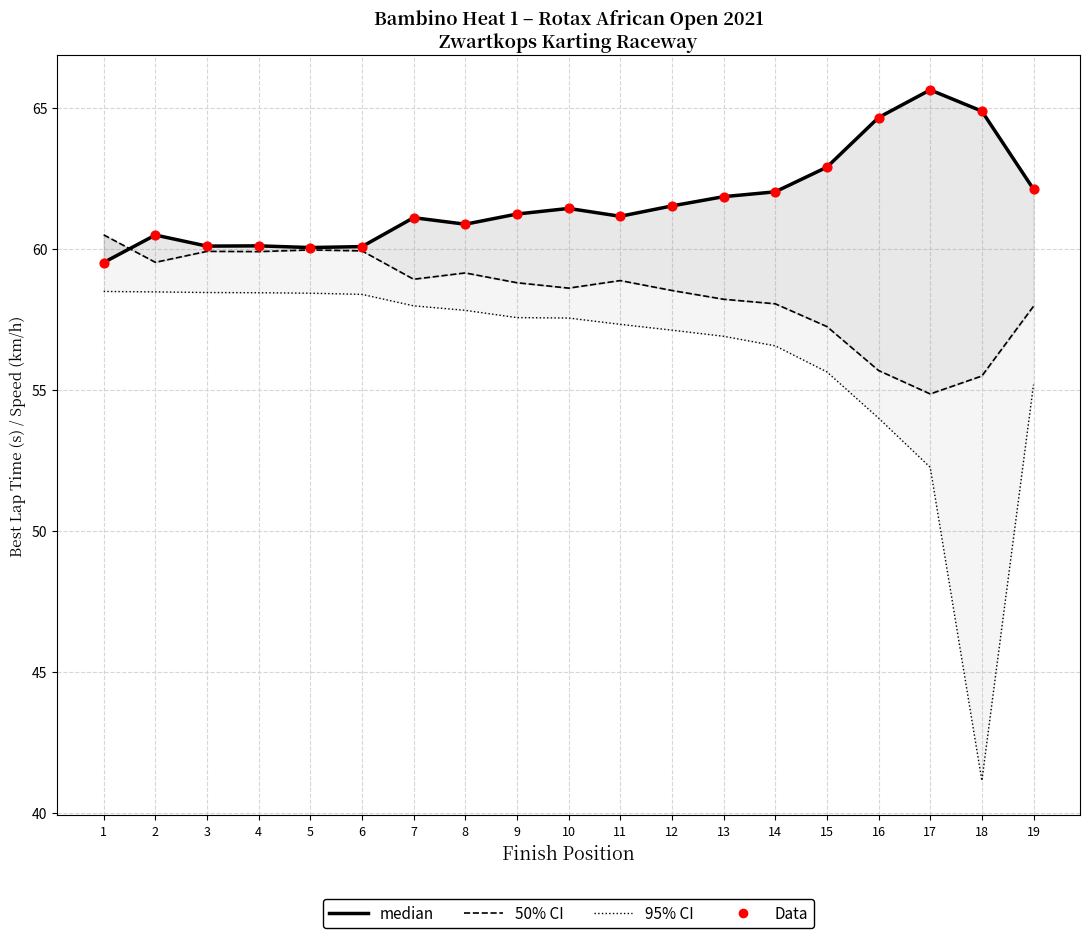

At which category is the sum across all series the highest?

7